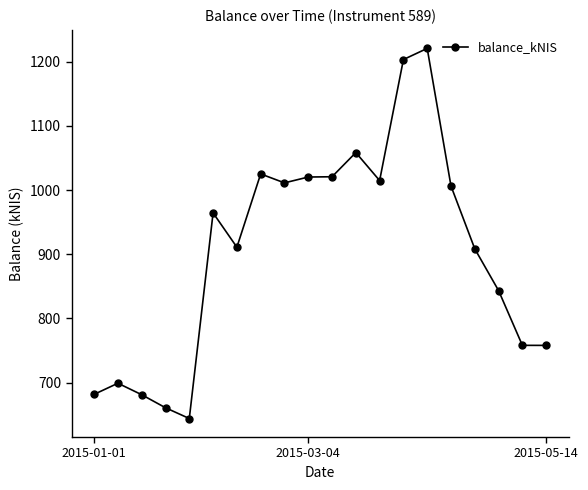

What is the sum of all values?

18092.6